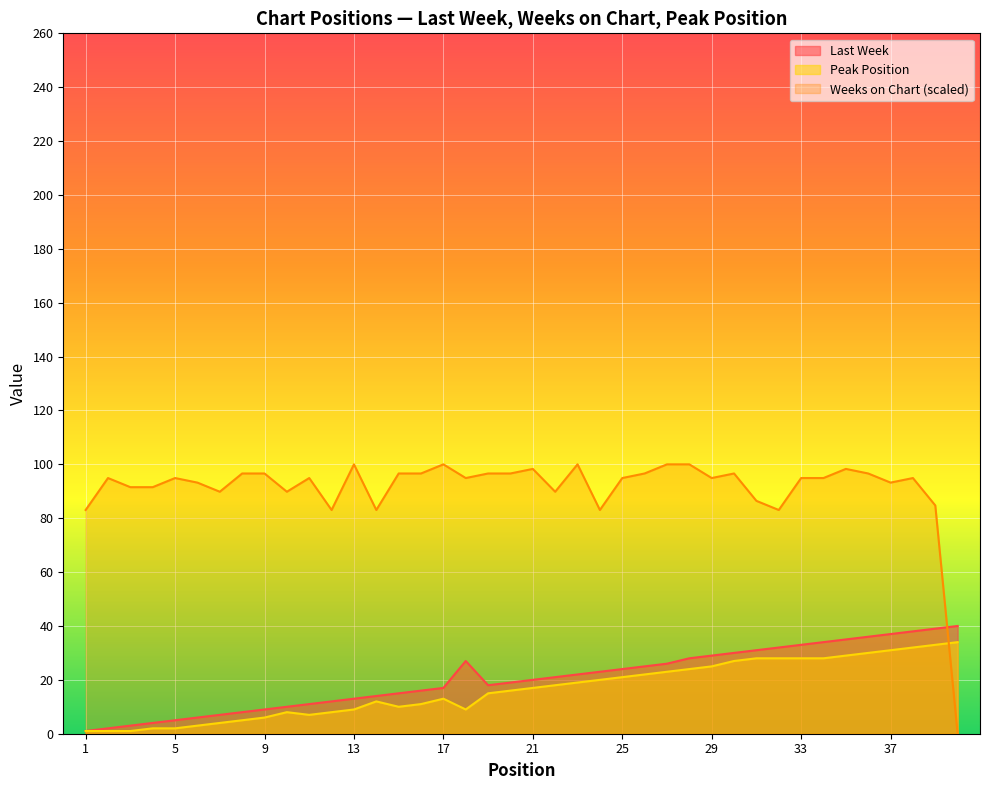

What is the value of the Weeks on Chart point at the 28th from the left?

100.0